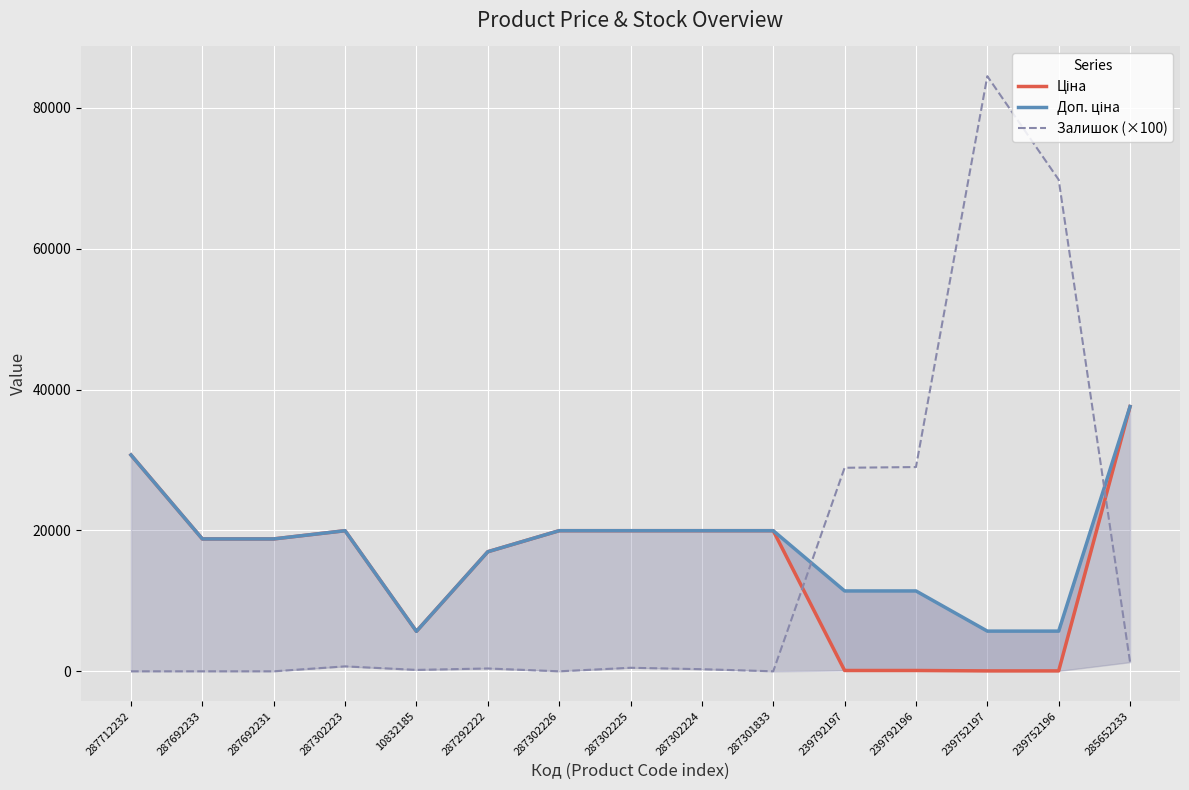

True or false: Доп. ціна and Ціна cross at least once.

False